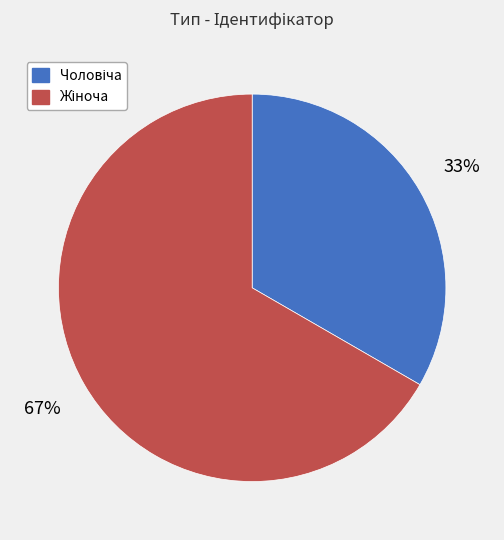

Which category has the biggest portion of the pie?

Жіноча